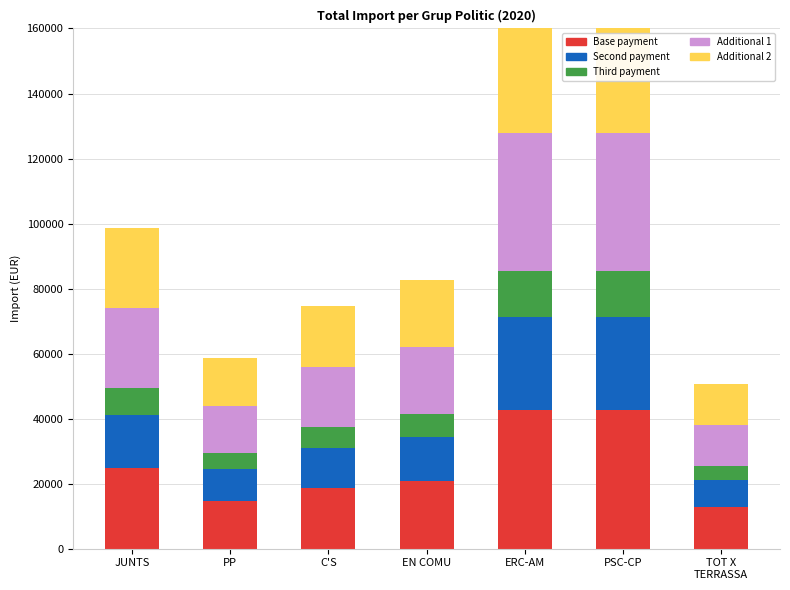

Is the value of Second payment at ERC-AM greater than the value of Base payment at ERC-AM?

No